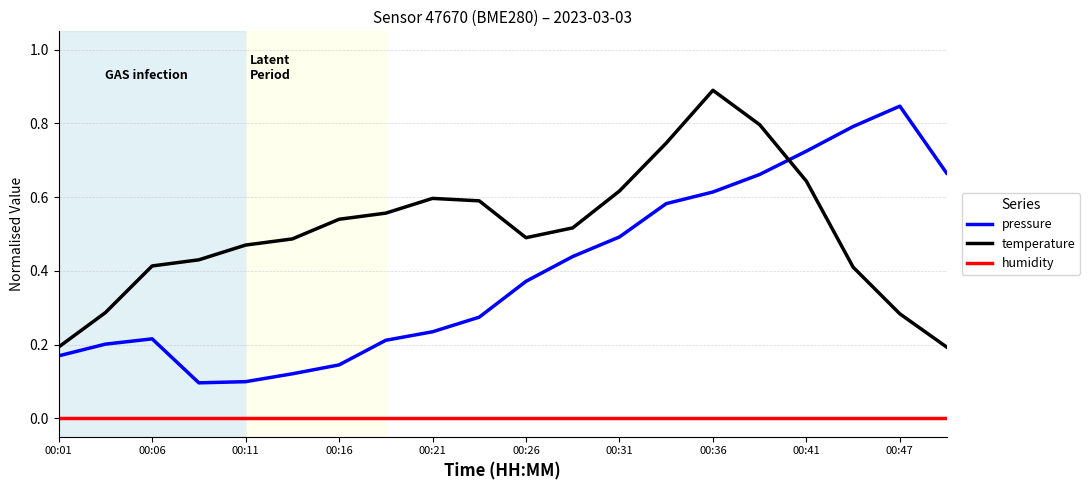

True or false: pressure and temperature cross at least once.

True